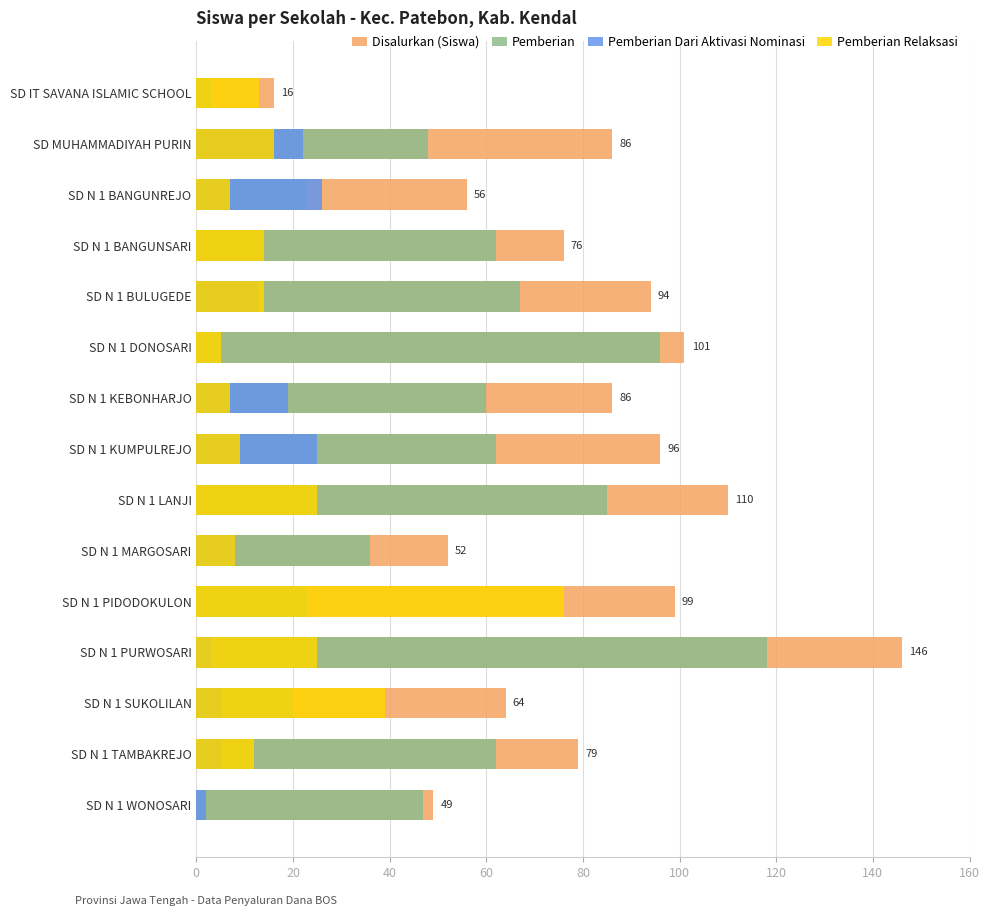

Reading left to right, transcribe all the data shown in this chart.

Disalurkan (Siswa): 16	86	56	76	94	101	86	96	110	52	99	146	64	79	49
Pemberian: 3	48	23	62	67	96	60	62	85	36	23	118	20	62	47
Pemberian Dari Aktivasi Nominasi: 0	22	26	0	13	0	19	25	0	8	0	3	5	5	2
Pemberian Relaksasi: 13	16	7	14	14	5	7	9	25	8	76	25	39	12	0